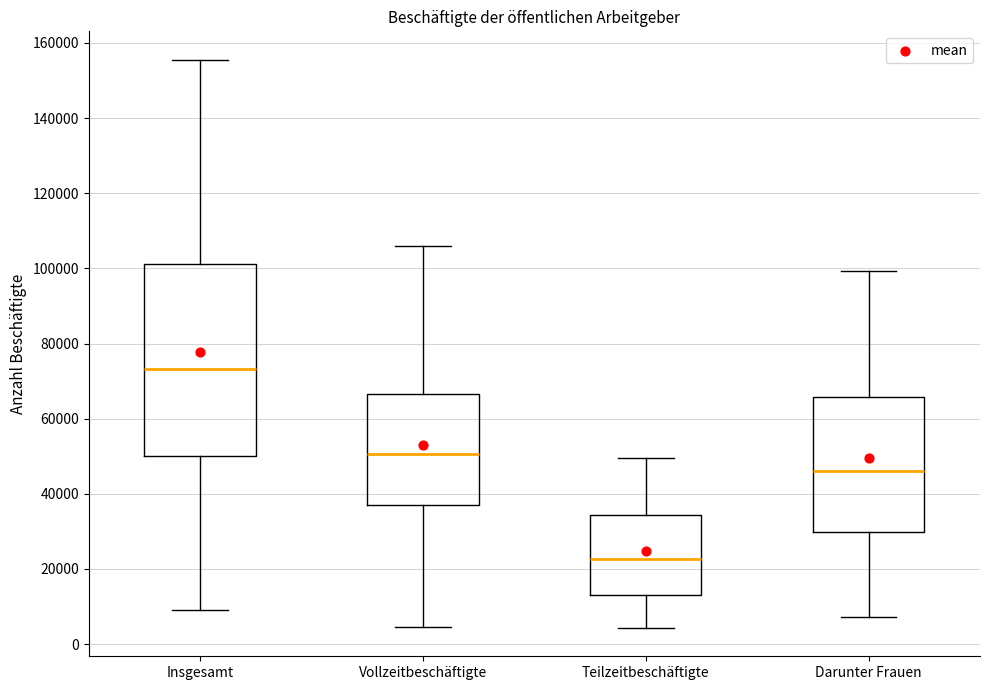

Reading left to right, transcribe this box plot: for each box, give where its median line is, the range the box spans, and where its two whiskers end, as read against the y-axis. The values are not printed on the chart, so give them approximately, as read against the axis.

Insgesamt: median 74000, box 50000 to 102000, whiskers 8000 to 156000
Vollzeitbeschäftigte: median 50000, box 36000 to 66000, whiskers 4000 to 106000
Teilzeitbeschäftigte: median 22000, box 12000 to 34000, whiskers 4000 to 50000
Darunter Frauen: median 46000, box 30000 to 66000, whiskers 8000 to 100000